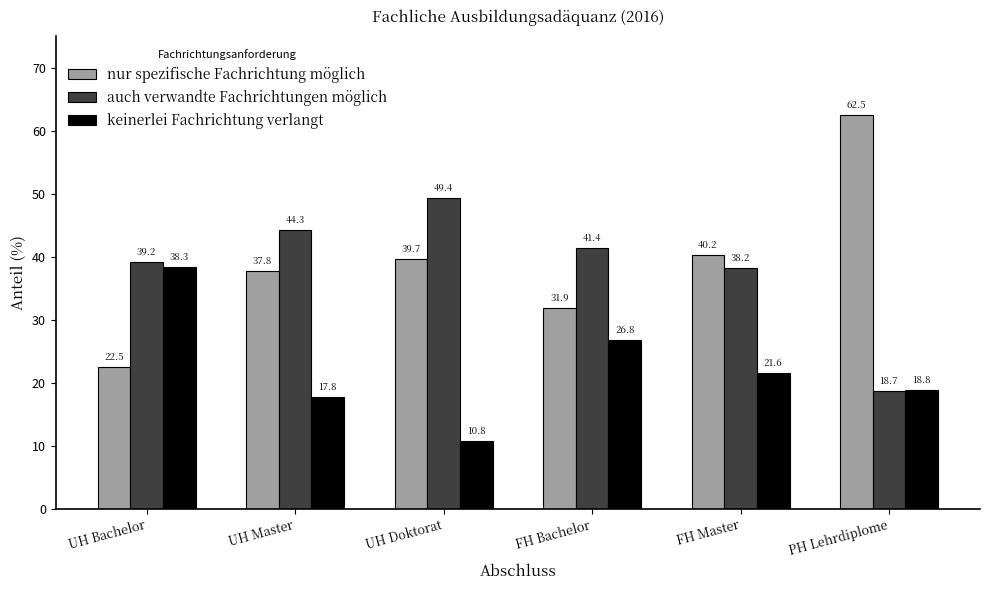

Which series changed the most between UH Master and FH Master?

auch verwandte Fachrichtungen möglich